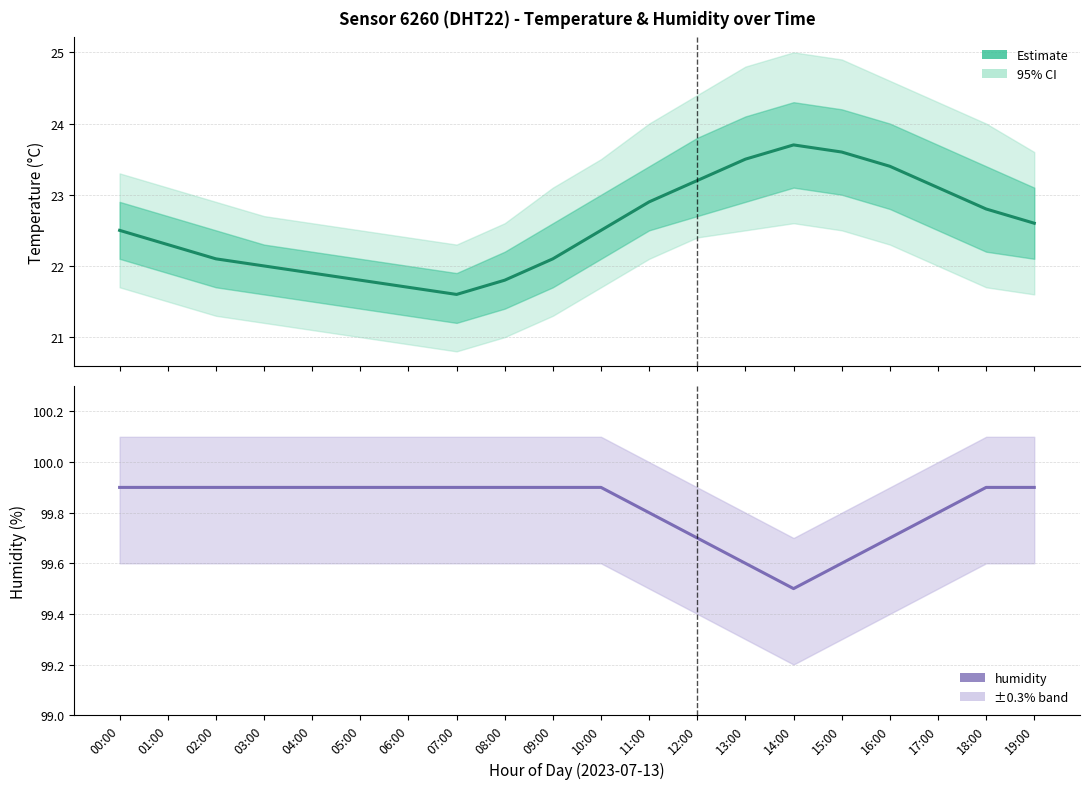

List the series in order of their overall mean, highest first.

humidity, temperature